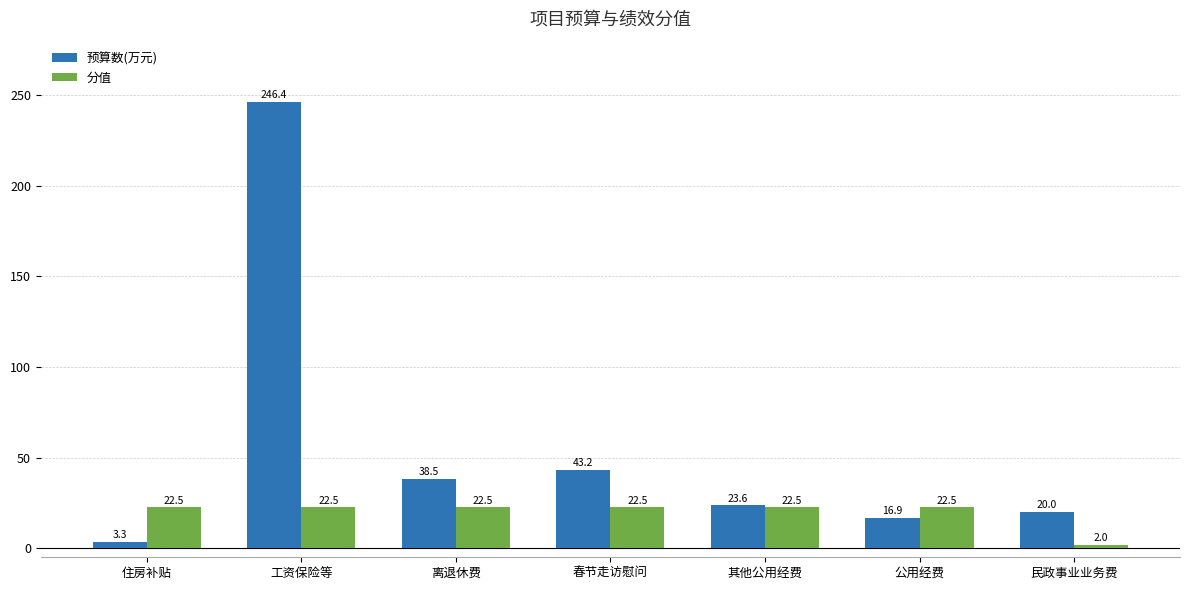

What is the approximate value of 分值 at 春节走访慰问?

22.5